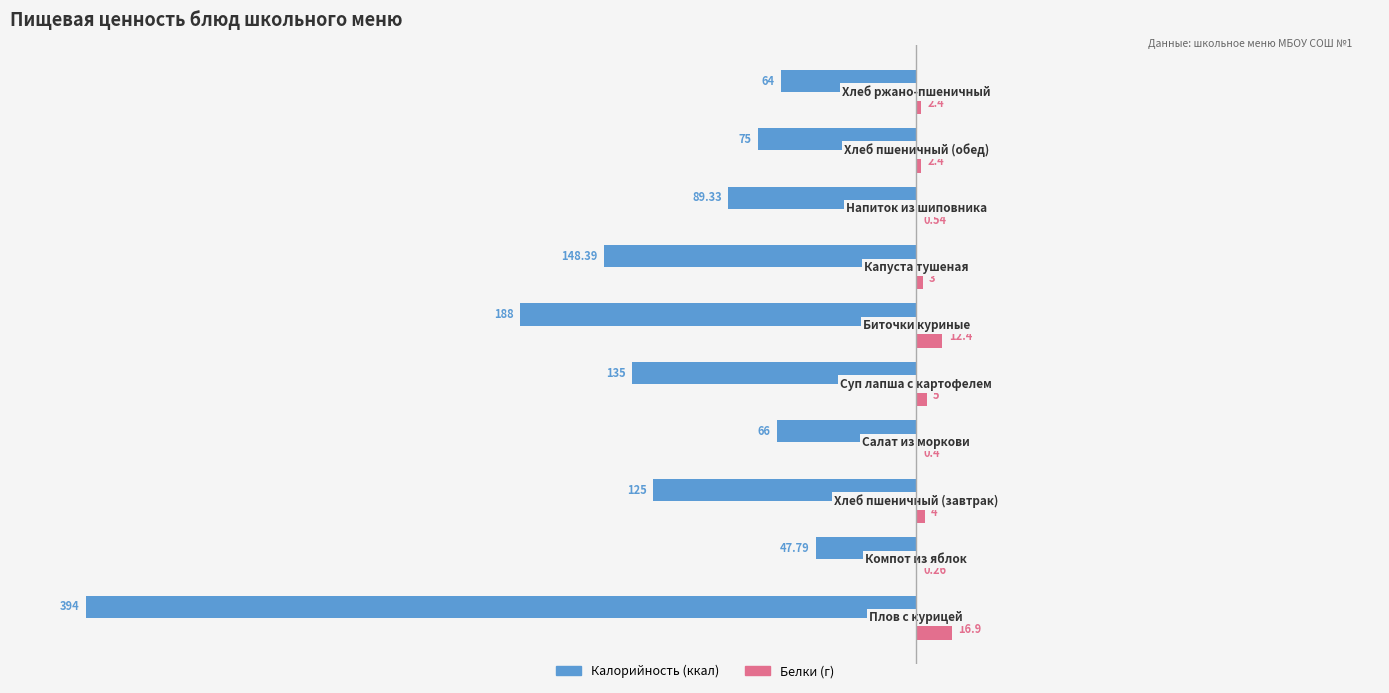

How many distinct data groups are displayed?

2